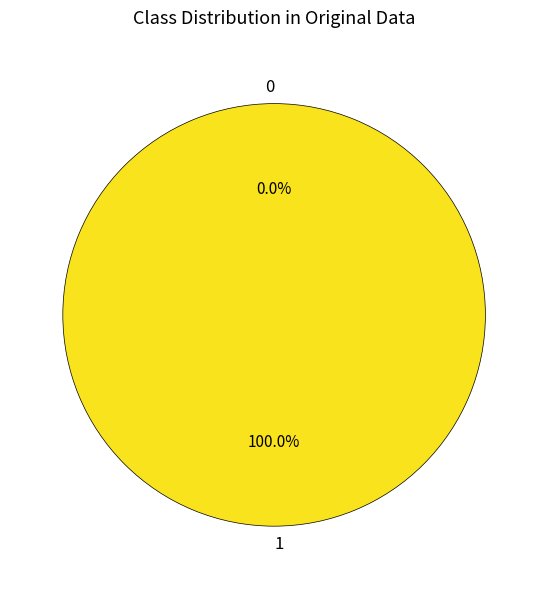

How many slices are in this pie chart?

2